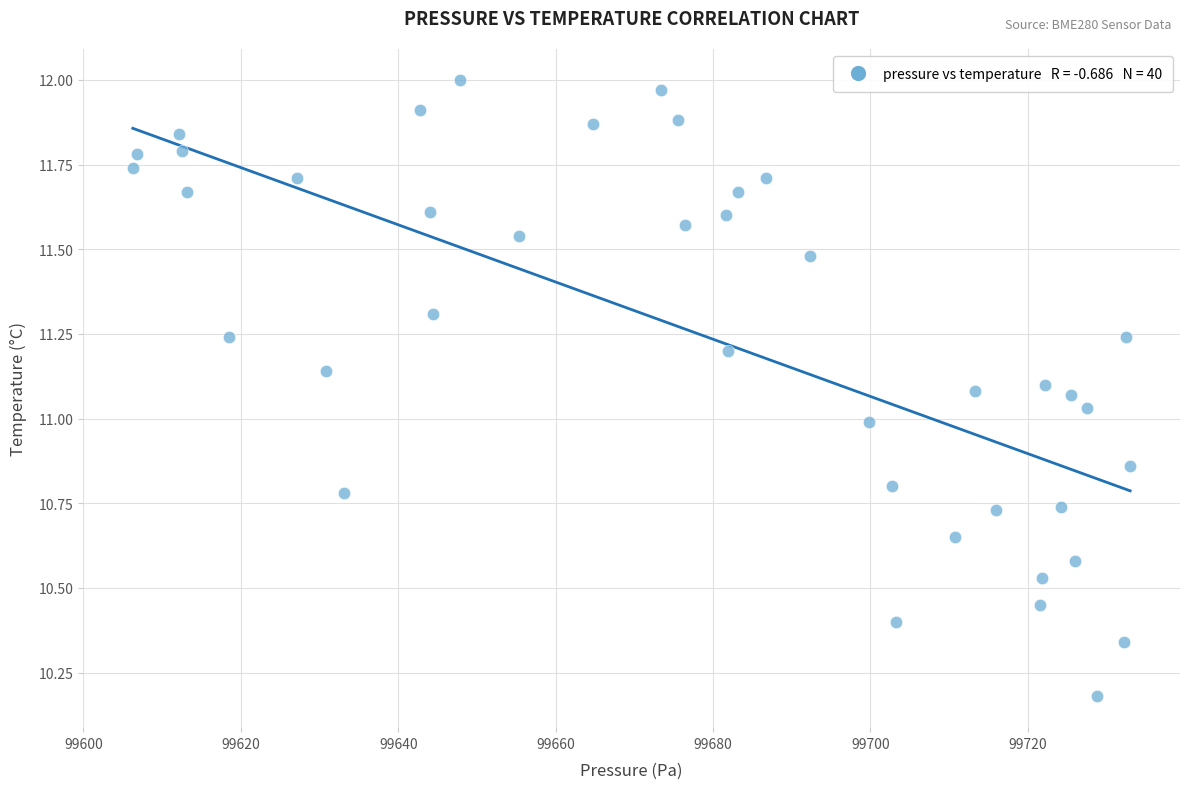

What is the range of X values (max minus min)?

126.7